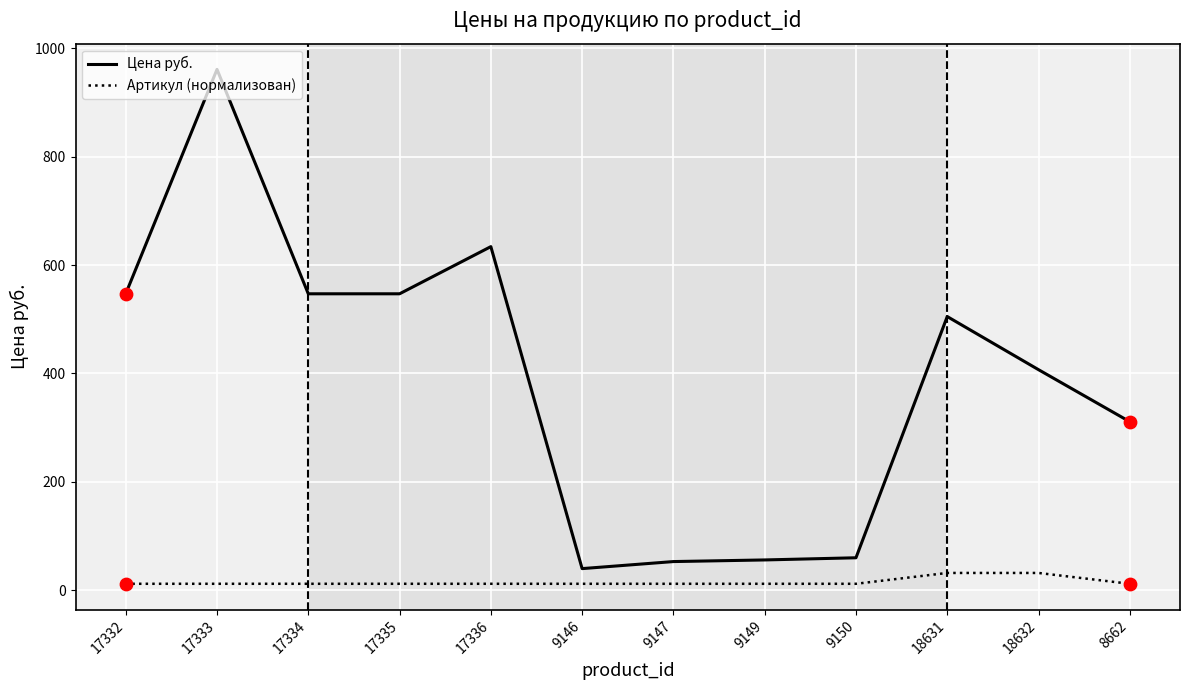

Which series has the largest range (max minus min)?

Цена руб.